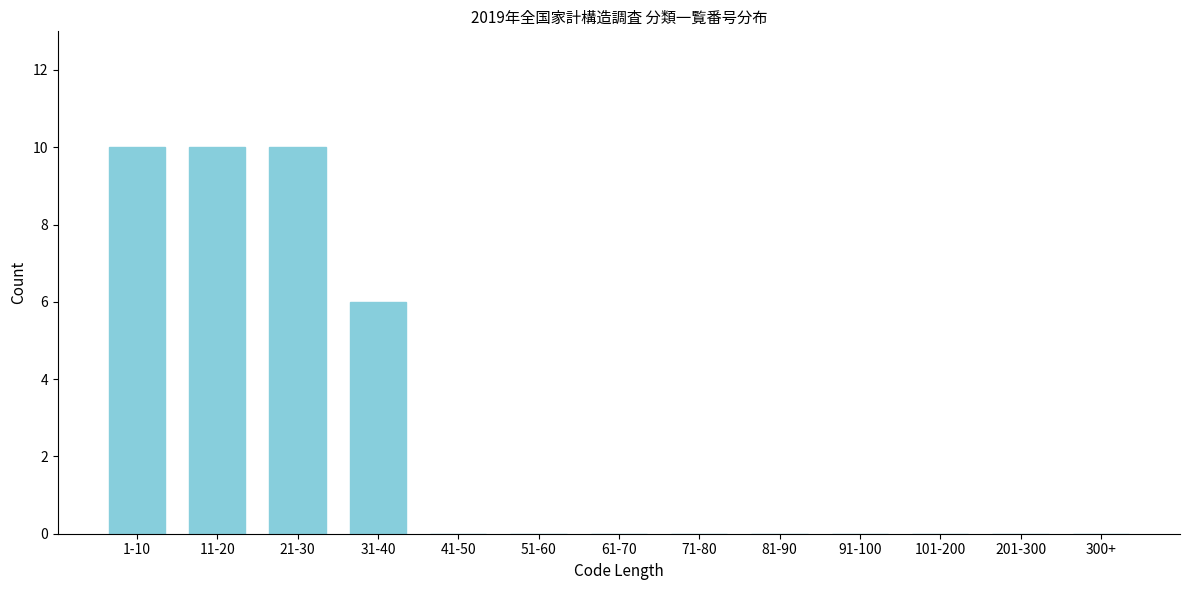

Reading right to left, list all the values displayed in this chart.

300+=0	201-300=0	101-200=0	91-100=0	81-90=0	71-80=0	61-70=0	51-60=0	41-50=0	31-40=6	21-30=10	11-20=10	1-10=10